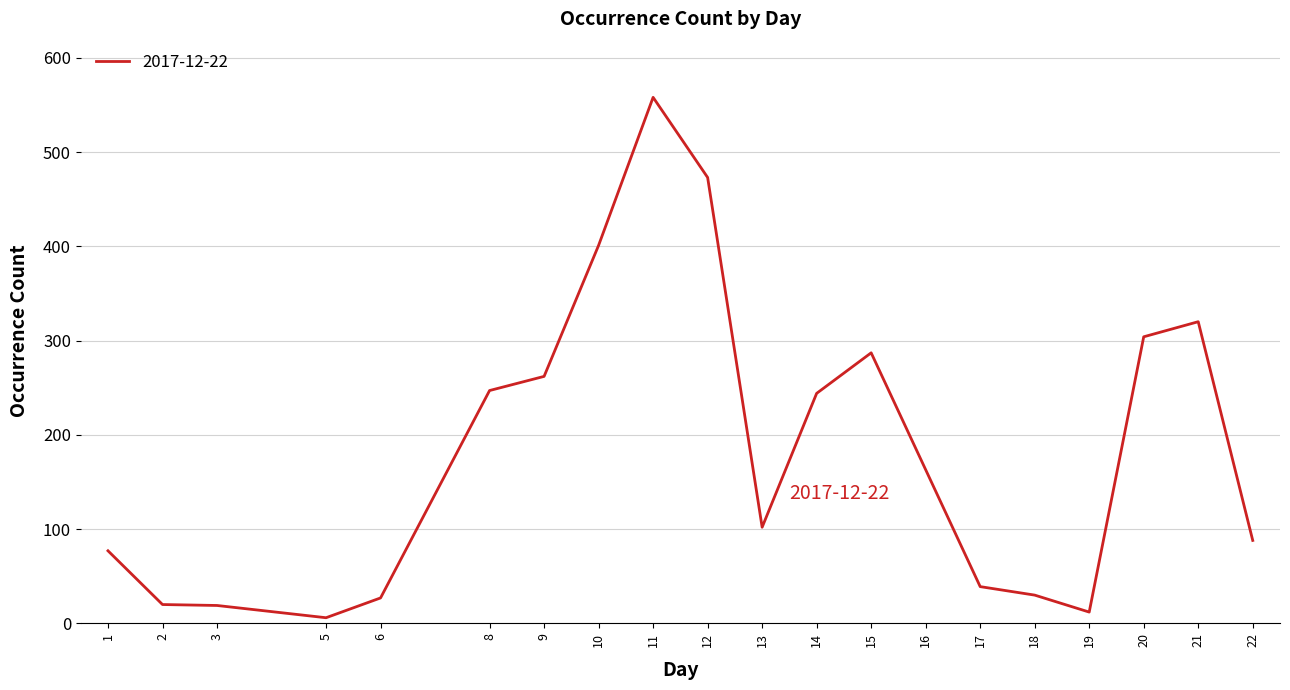

How many values are below 163?

10